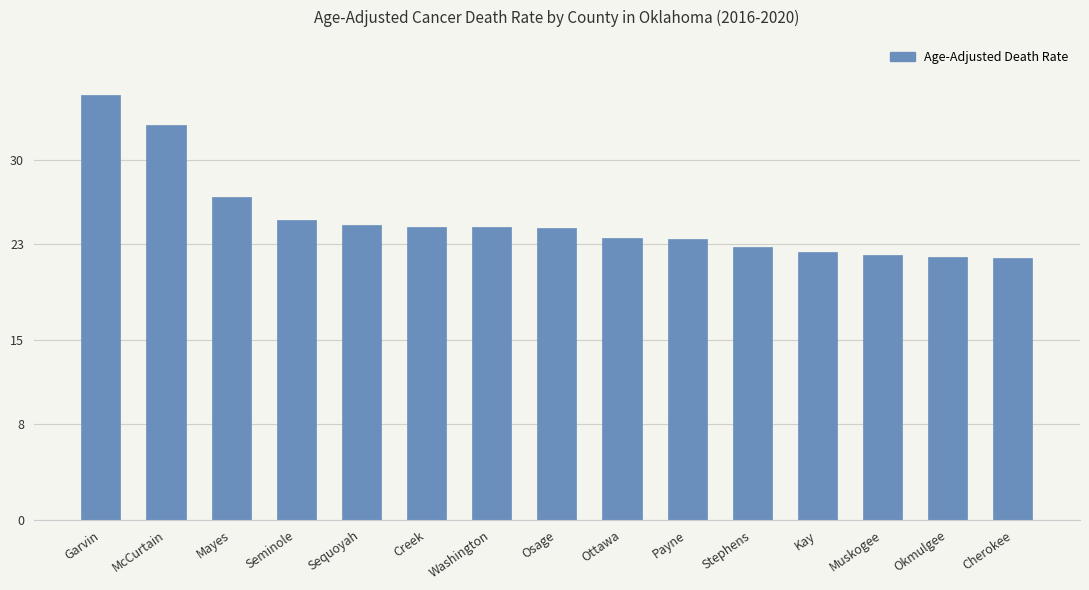

What is the sum of the values at Seminole and Muskogee?

47.1